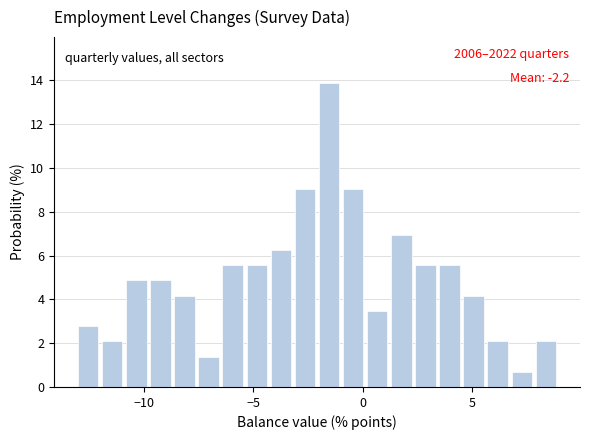

Read against the x-axis, roughly where is the centre of the tallest bar?

-1.5